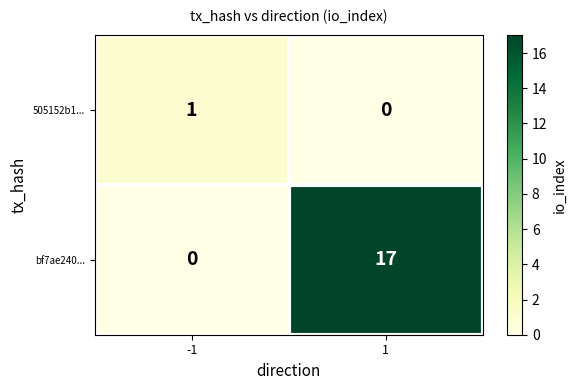

What is the difference between the bf7ae240... values at 1 and -1?

17